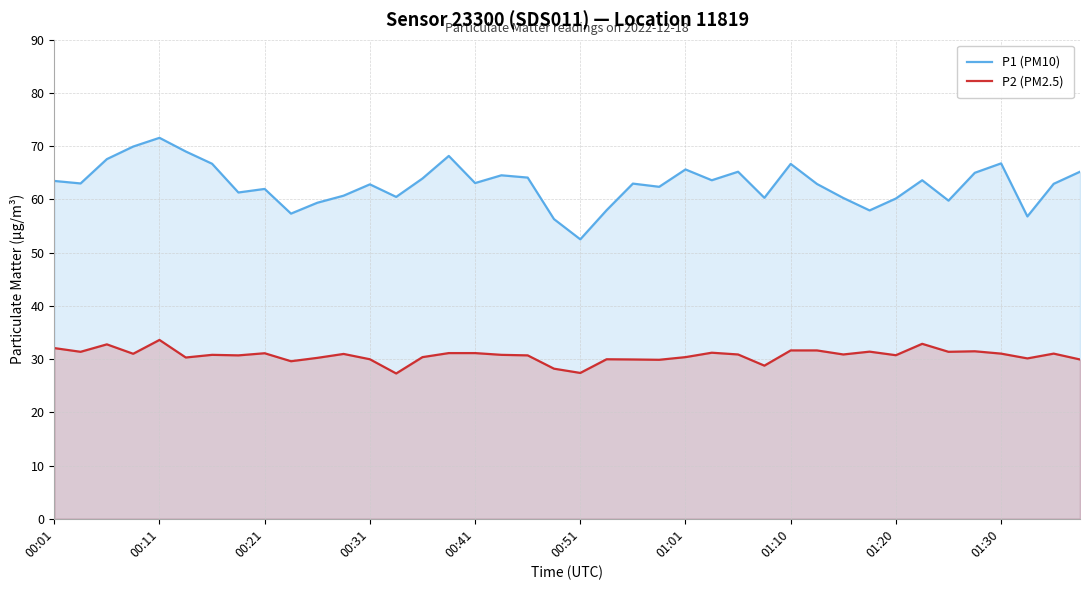

Which series changed the most between 21 and 25?

P1 (PM10)